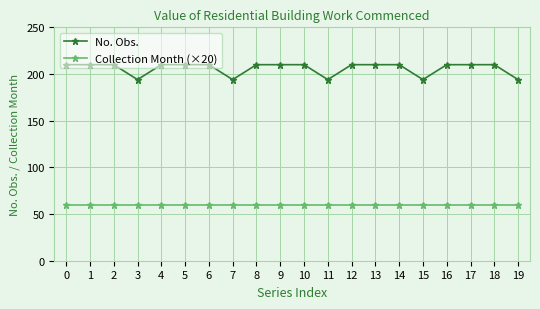

True or false: Collection Month (×20) and No. Obs. intersect in this chart.

False